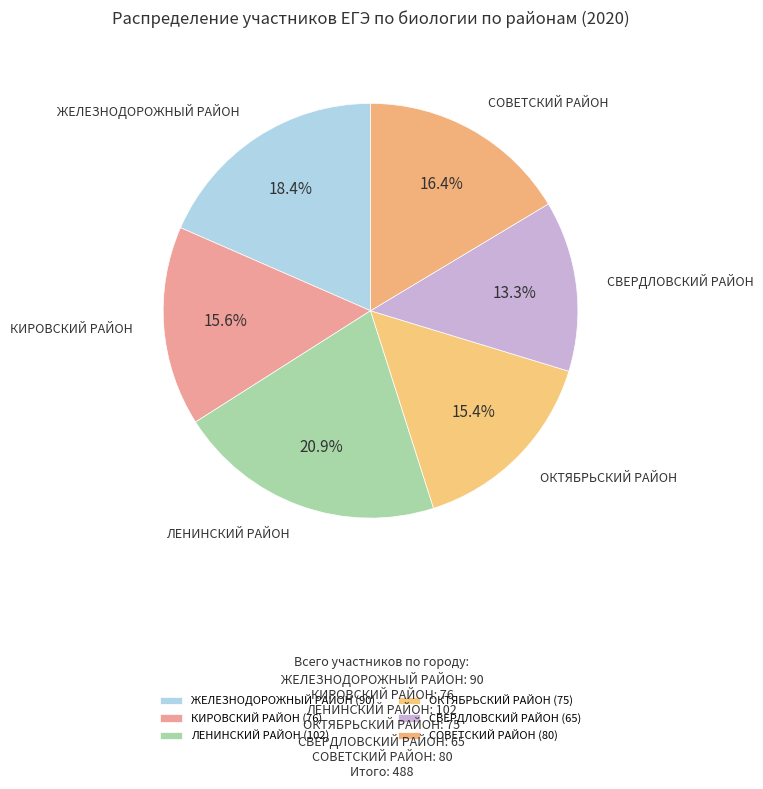

How many segments does this pie chart have?

6